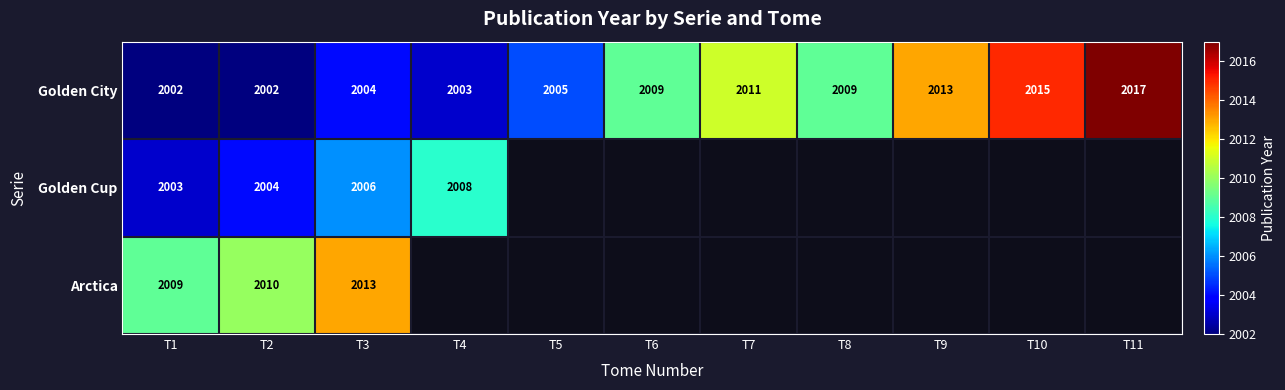

What value does the Golden City series have at T2, to the nearest 10?

2000